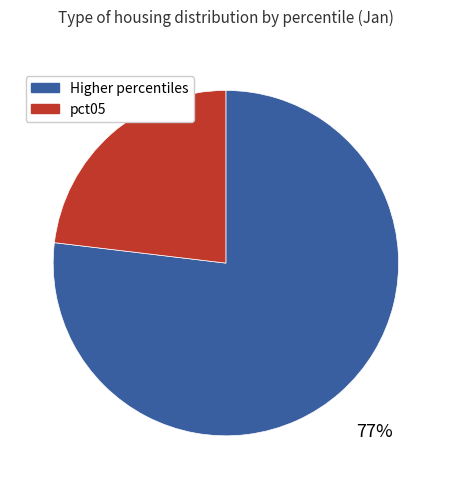

What is the smallest slice in the pie chart?

pct05